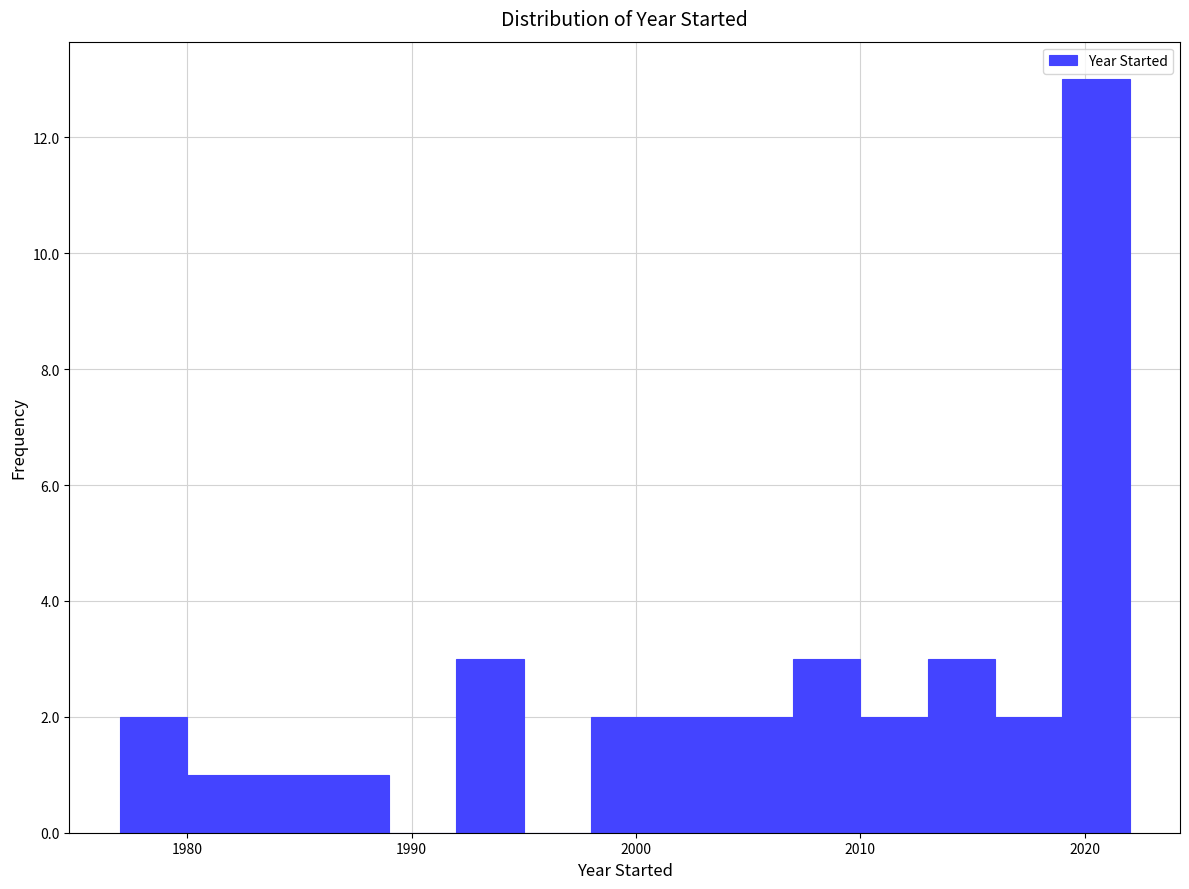

Around what value on the x-axis is the tallest bar? Give the approximate position of its centre, as read against the axis.

2021